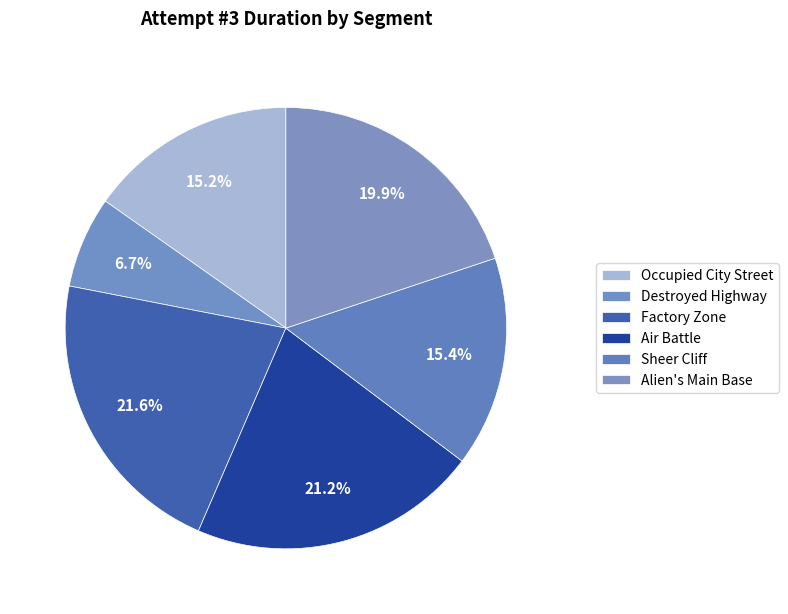

What percentage is the Occupied City Street slice, to the nearest percent?

15%